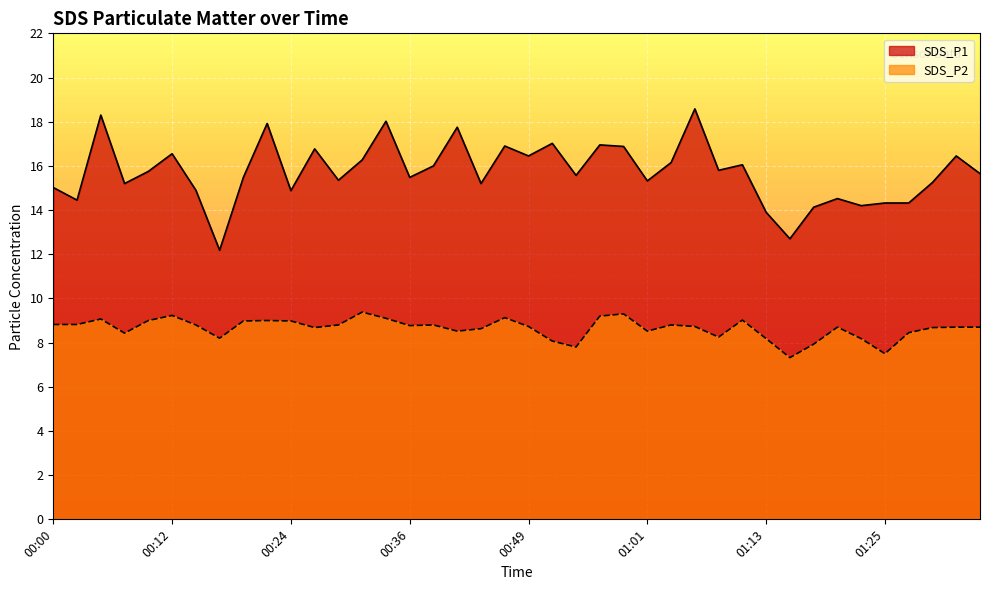

True or false: SDS_P1 and SDS_P2 cross at least once.

False